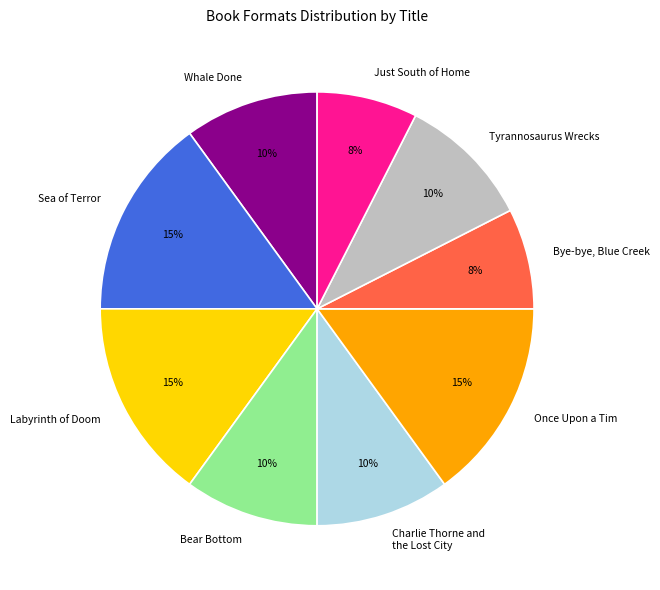

To the nearest percent, what is the difference between the Whale Done and Once Upon a Tim slice percentages?

5%